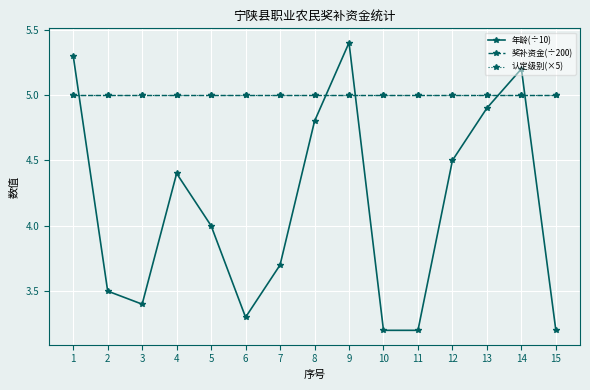

True or false: 认定级别(×5) and 奖补资金(÷200) cross at least once.

False